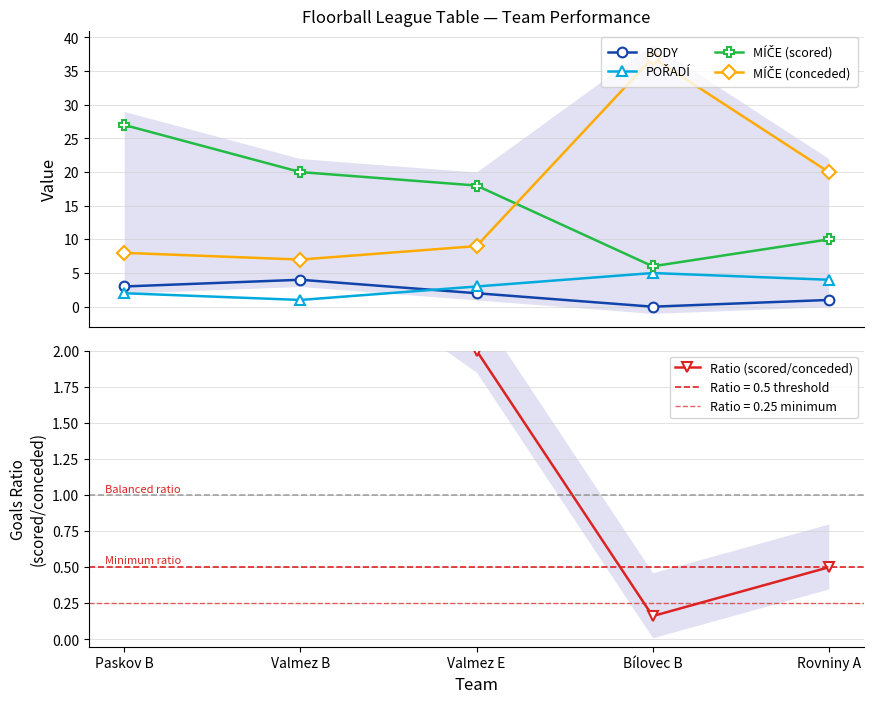

What is the highest value of the MÍČE (scored) series?

27.0